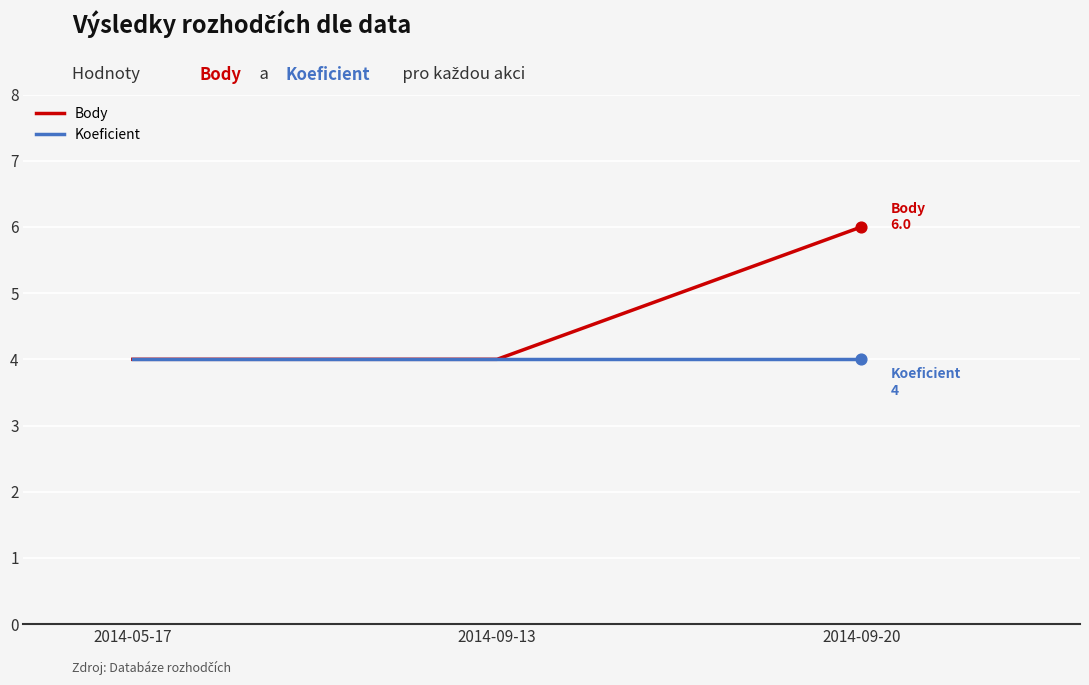

At how many categories does at least one series exceed 5?

1